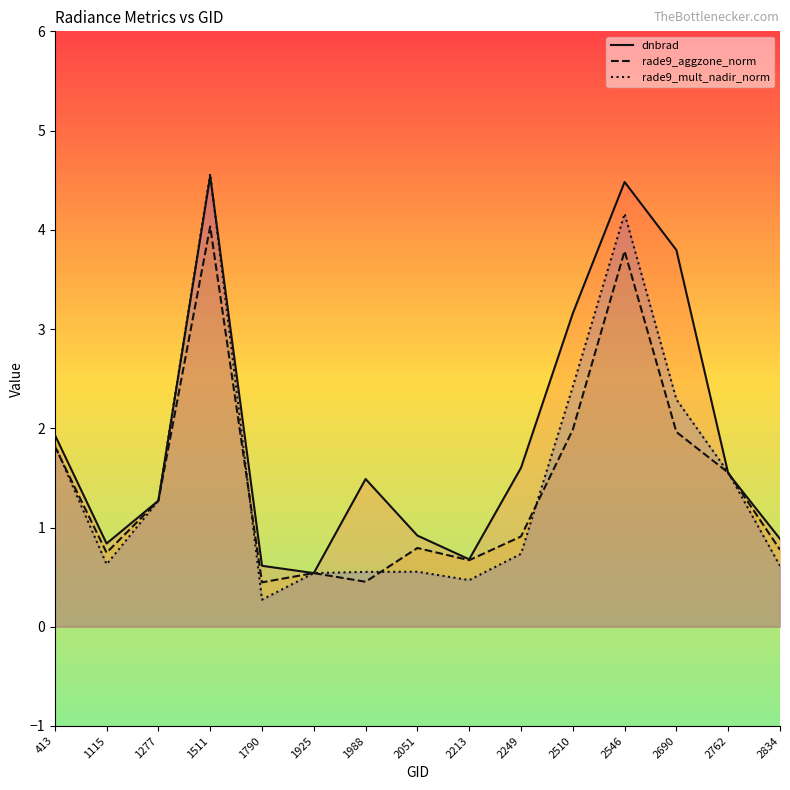

At which category is the sum across all series the highest?

1511